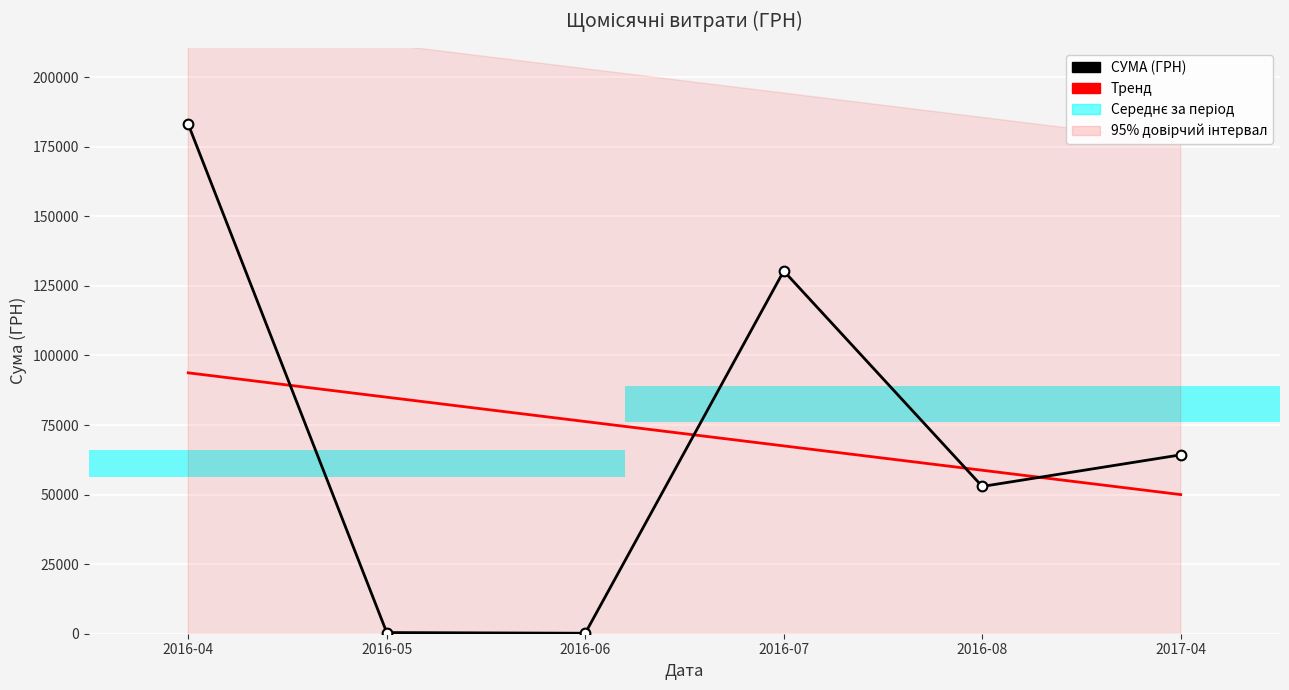

Reading right to left, extract all data points from this chart.

СУМА (ГРН): 2017-04=64293.0	2016-08=52936.8	2016-07=130379.7	2016-06=176.0	2016-05=420.0	2016-04=183115.5
Тренд: 2017-04=50004.1	2016-08=58757.2	2016-07=67510.3	2016-06=76263.4	2016-05=85016.5	2016-04=93769.6